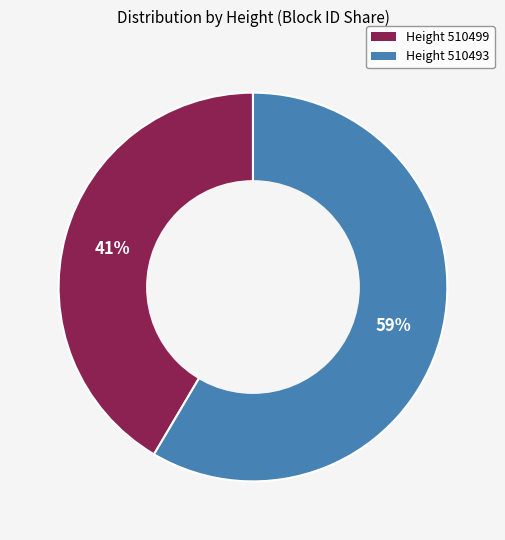

Is there any slice that represents more than half of the pie?

Yes